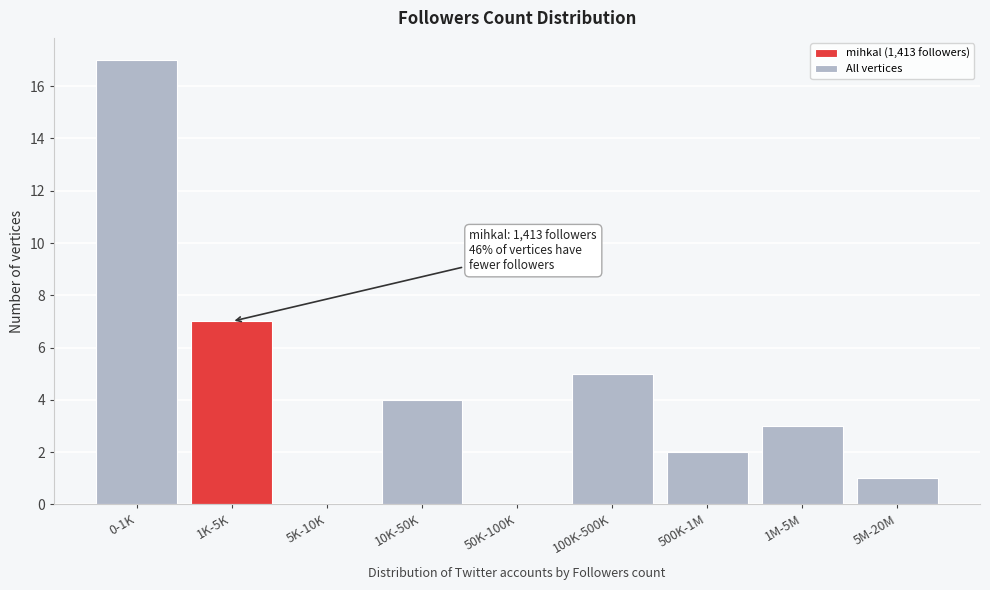

Reading left to right, extract all data points from this chart.

0-1K=17	1K-5K=7	5K-10K=0	10K-50K=4	50K-100K=0	100K-500K=5	500K-1M=2	1M-5M=3	5M-20M=1